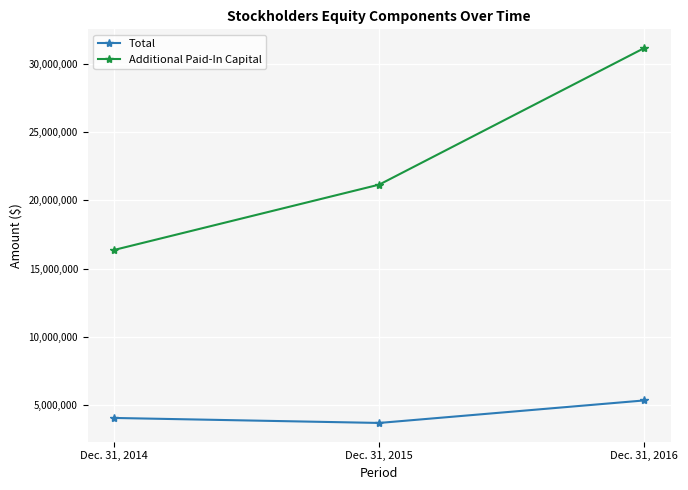

Reading right to left, transcribe all the data shown in this chart.

Total: Dec. 31, 2016=5341905	Dec. 31, 2015=3691826	Dec. 31, 2014=4057728
Additional Paid-In Capital: Dec. 31, 2016=31167713	Dec. 31, 2015=21160997	Dec. 31, 2014=16374470